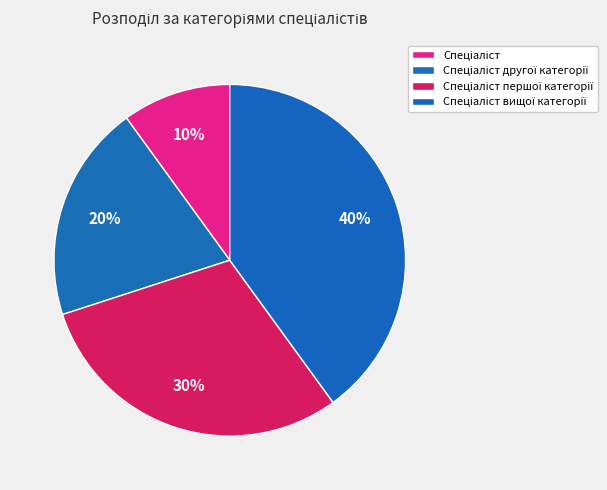

To the nearest percent, what percentage of the pie is Спеціаліст першої категорії?

30%